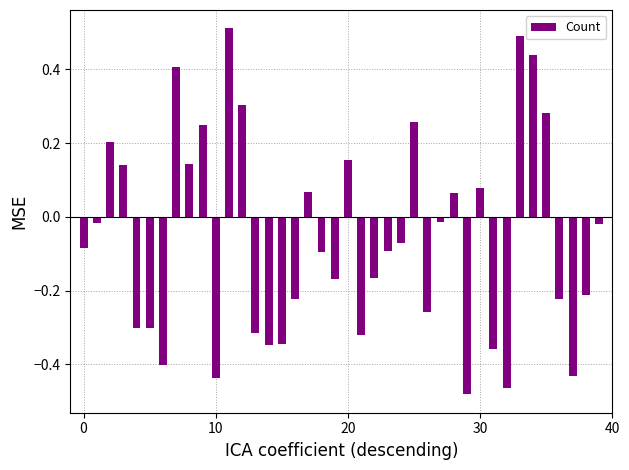

What is the difference between the maximum and minimum values?

1.0